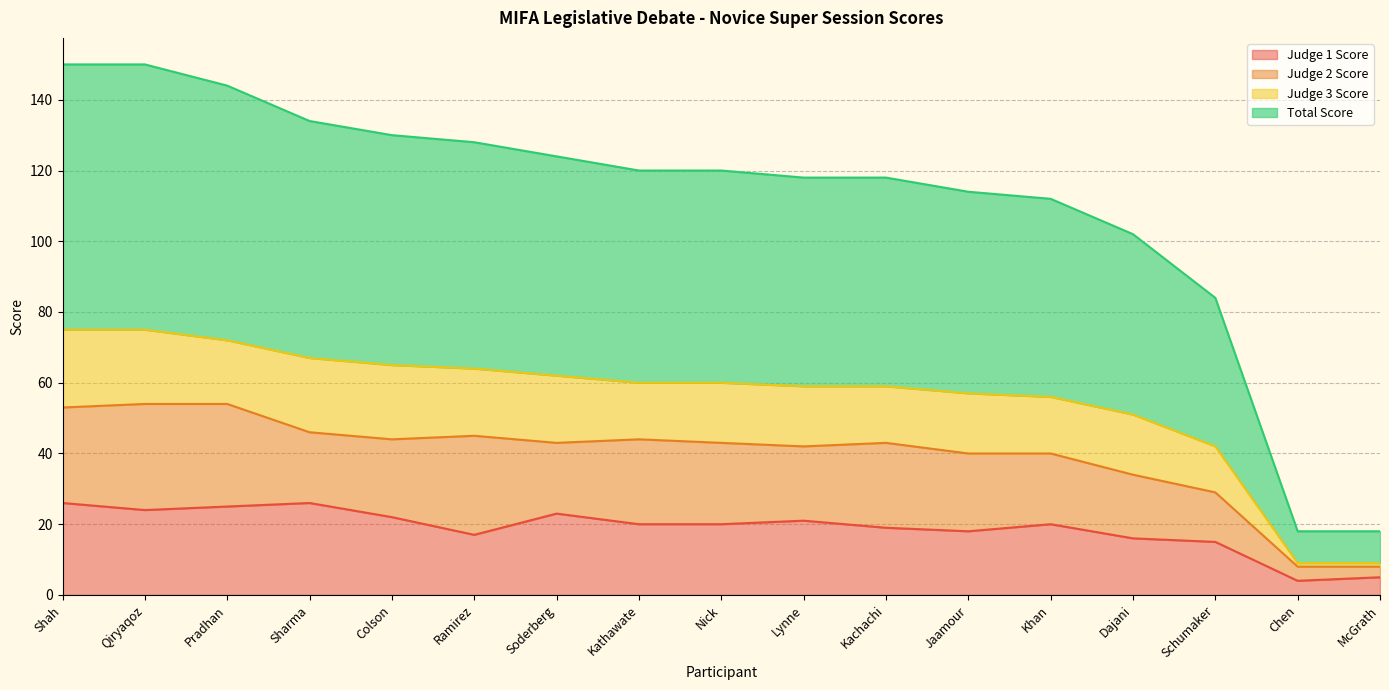

True or false: Judge 1 Score and Total Score cross at least once.

False